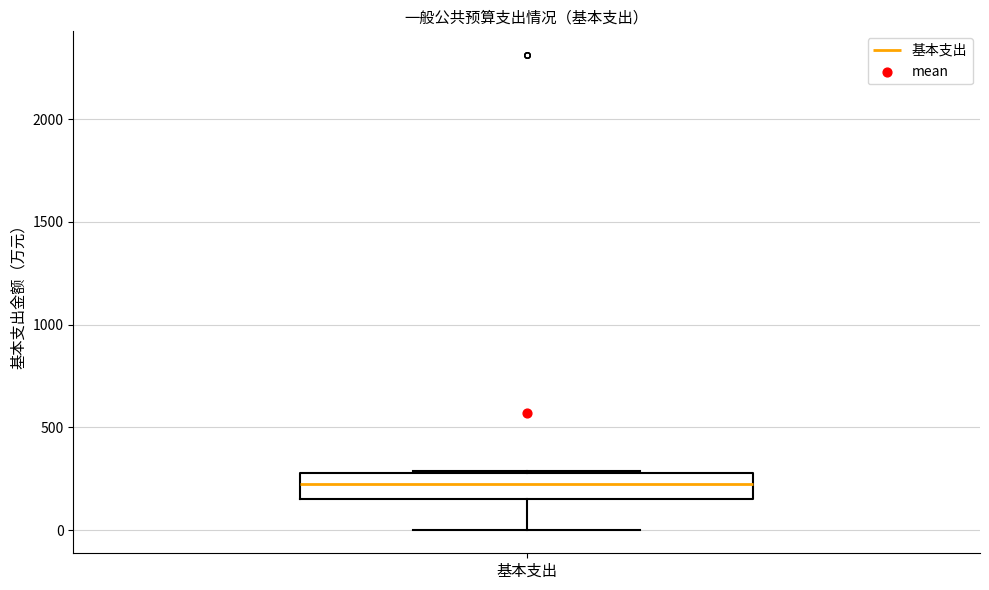

Transcribe this box plot: give where the median line is, the range the box spans, and where the two whiskers end, as read against the y-axis. The values are not printed on the chart, so give them approximately, as read against the axis.

median 200, box 150 to 300, whiskers 0 to 300